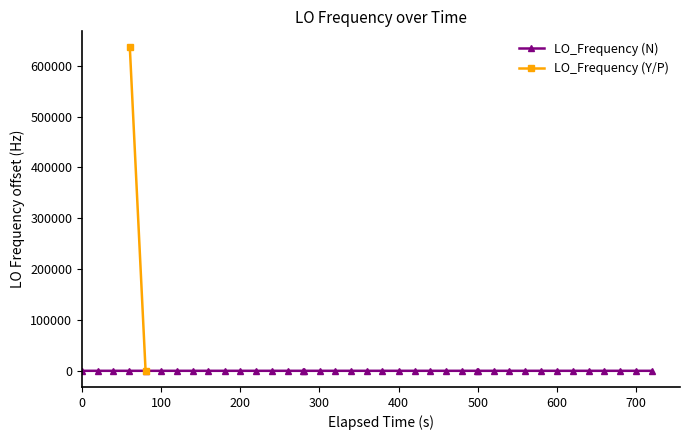

True or false: LO_Frequency (N) has more than 0 interior local peaks.

True